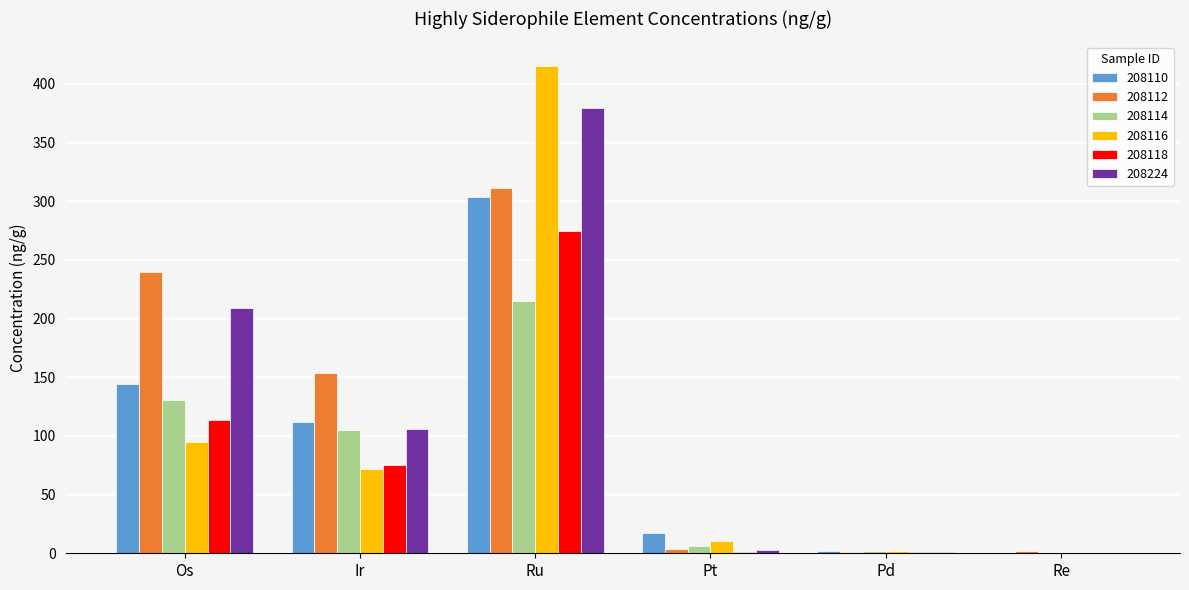

At which category does the chart reach its peak across all series?

Ru